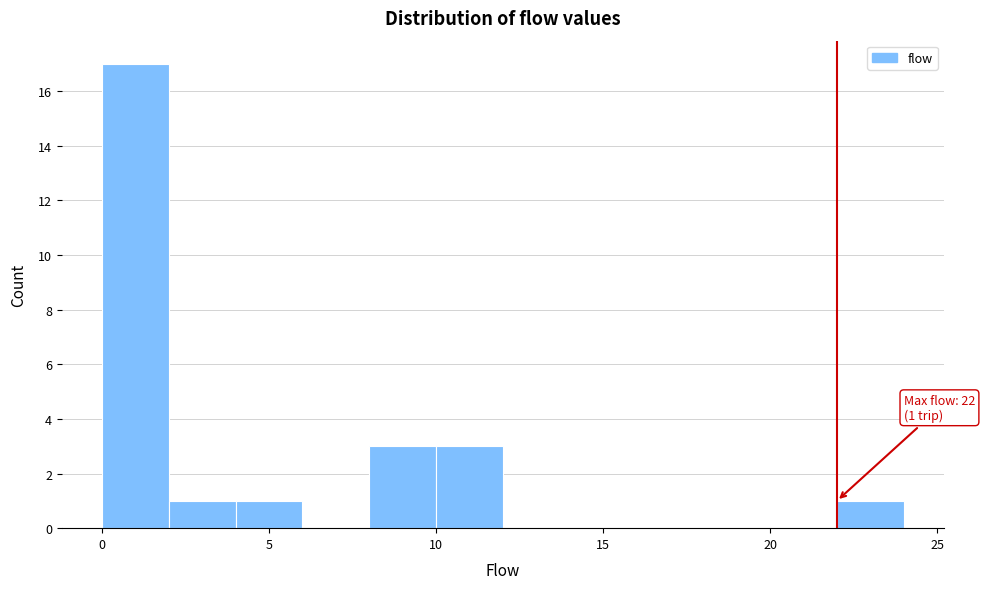

Which range on the x-axis has the tallest bar?

0 to 2